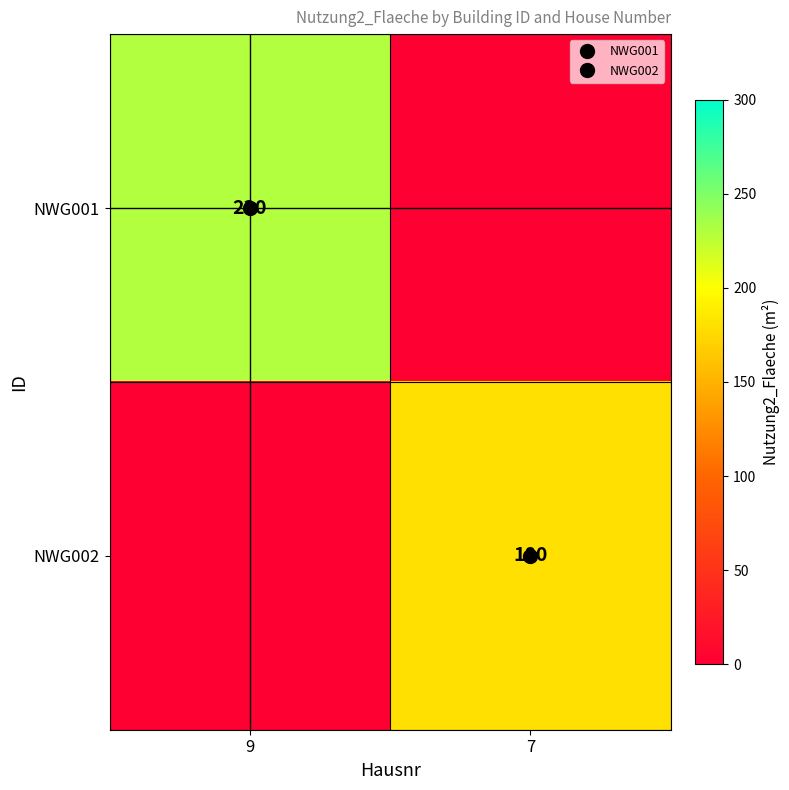

The NWG001 series shows 105 at 7. True or false?

False